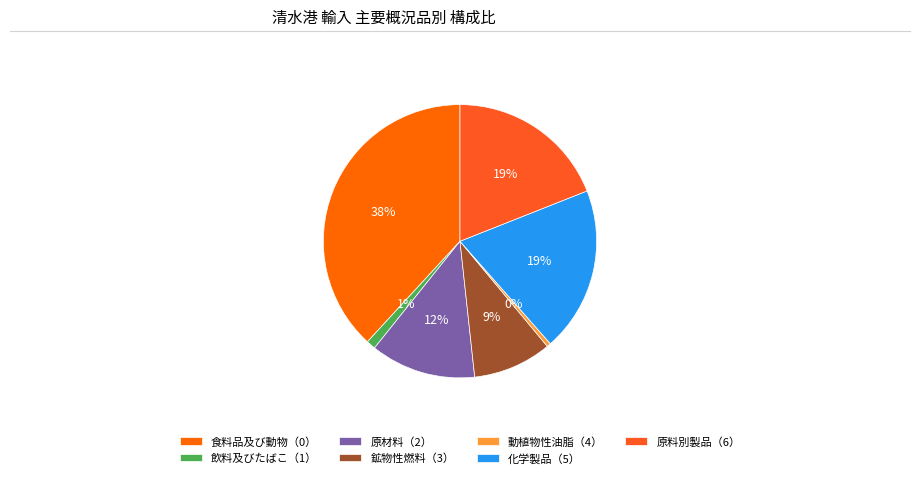

Which slice is the largest?

食料品及び動物（0）